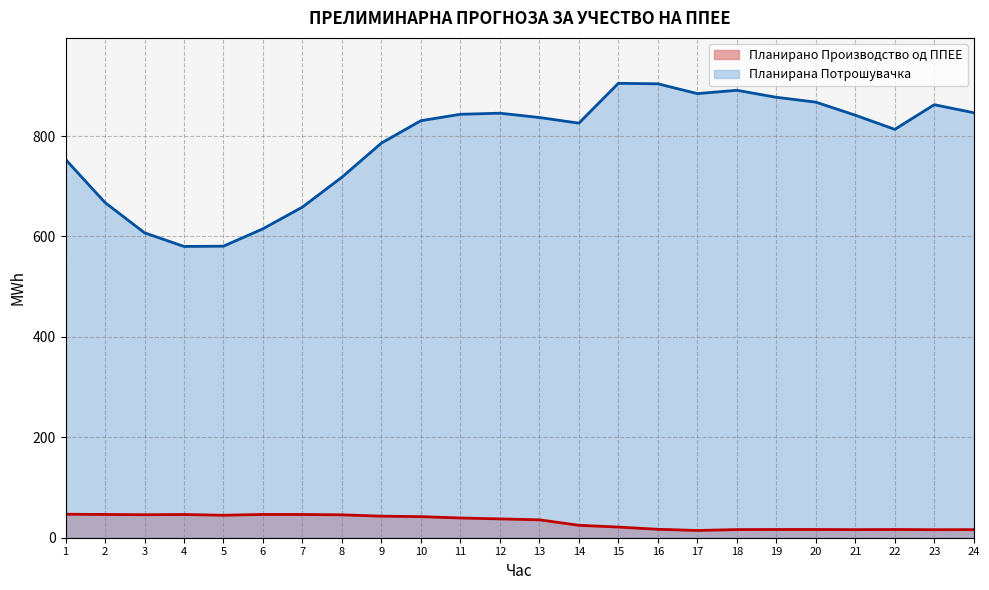

How many series are shown in this chart?

2